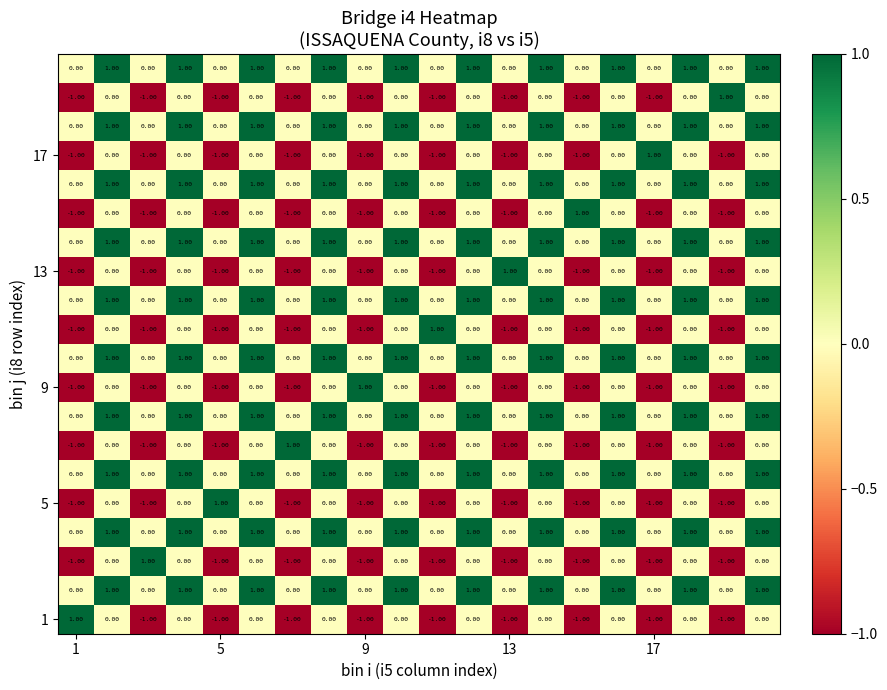

At how many categories does at least one series exceed 0?

20